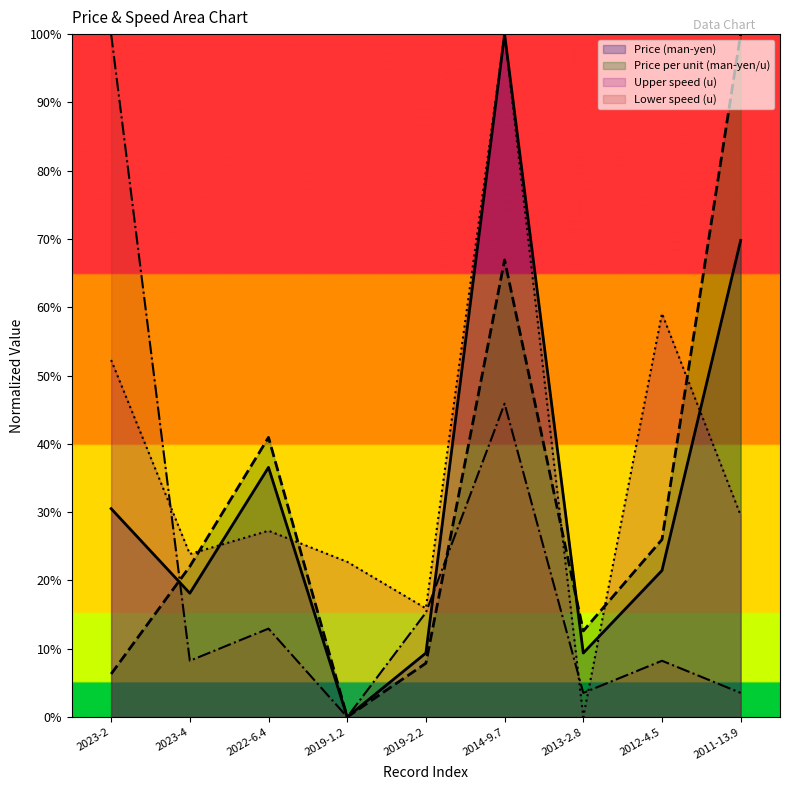

Reading right to left, list all the values displayed in this chart.

Price (man-yen): 69.8	21.5	9.4	100.0	9.4	0.0	36.6	18.1	30.5
Price per unit (man-yen/u): 100.0	26.0	12.6	66.9	7.9	0.0	40.9	22.0	6.3
Upper speed (u): 29.5	59.1	0.0	100.0	15.9	22.7	27.3	23.9	52.3
Lower speed (u): 3.5	8.2	3.5	45.9	15.3	0.0	12.9	8.2	100.0